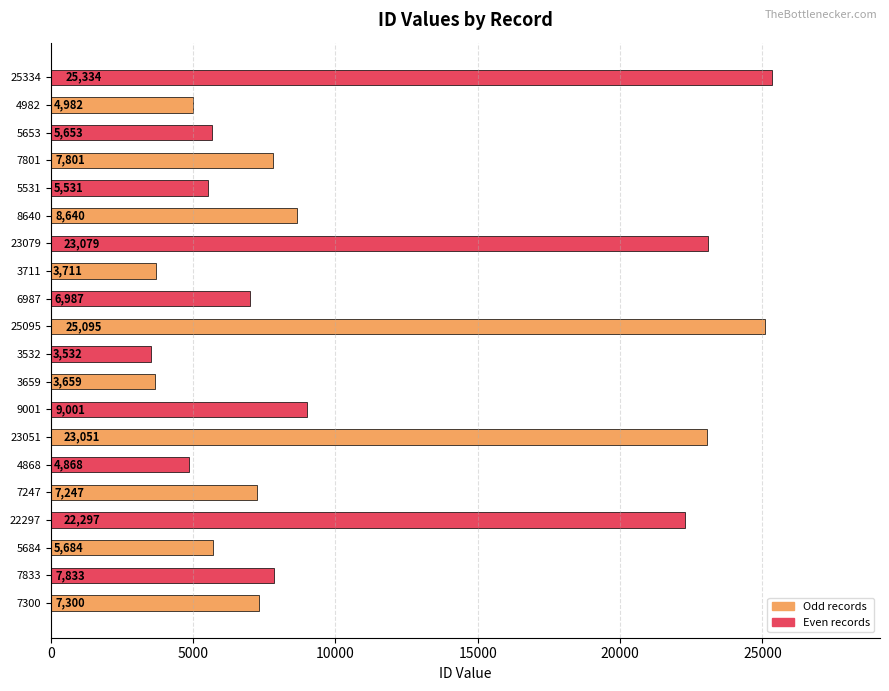

What is the difference between the values at 9001 and 25334?

16333